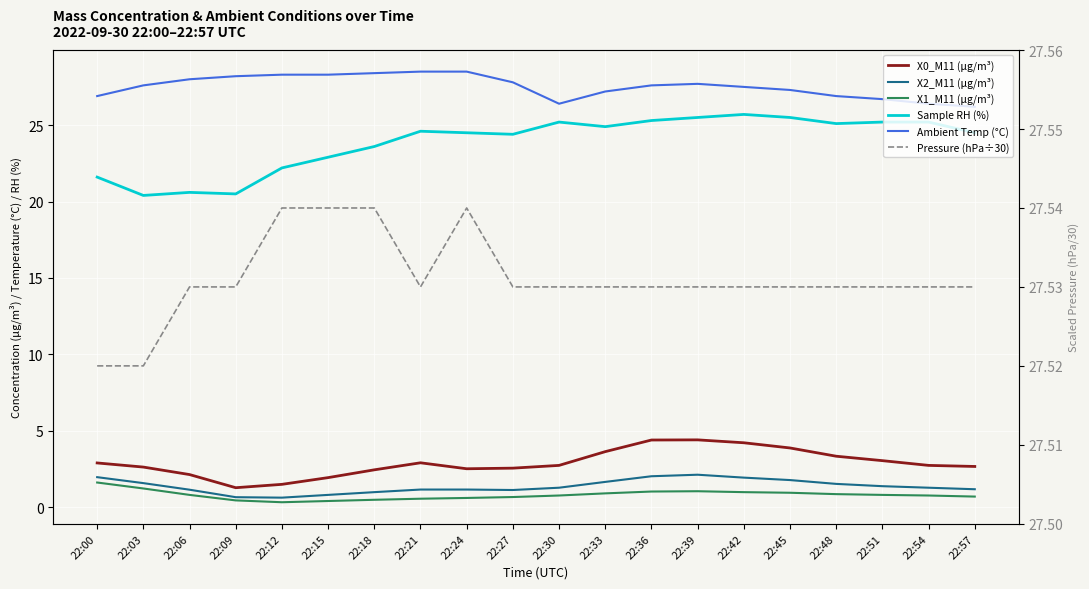

True or false: X0_M11 (μg/m³) and Pressure (hPa÷30) intersect in this chart.

False